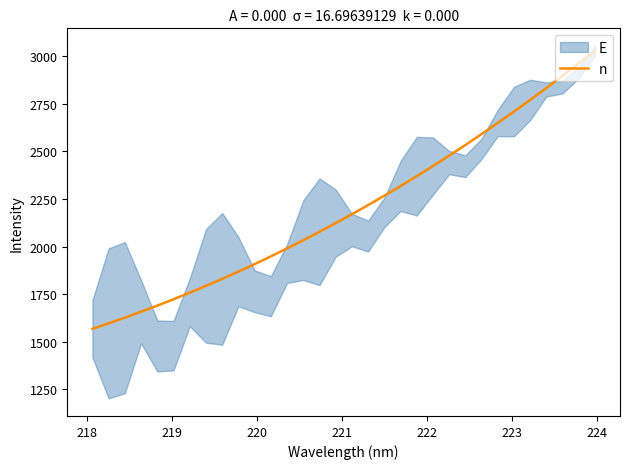

What is the maximum value for n?

3028.3